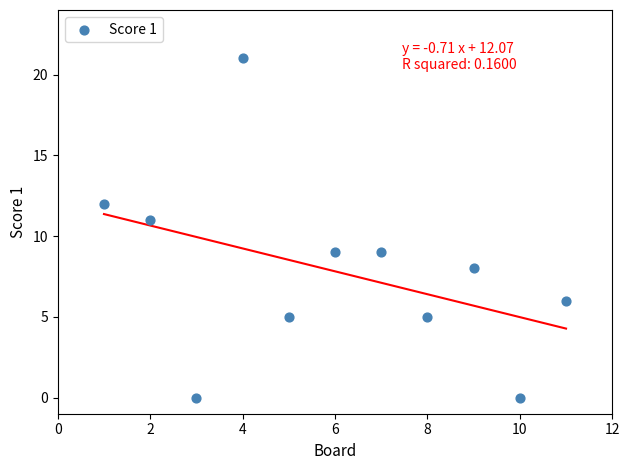

What is the average Y value?

8